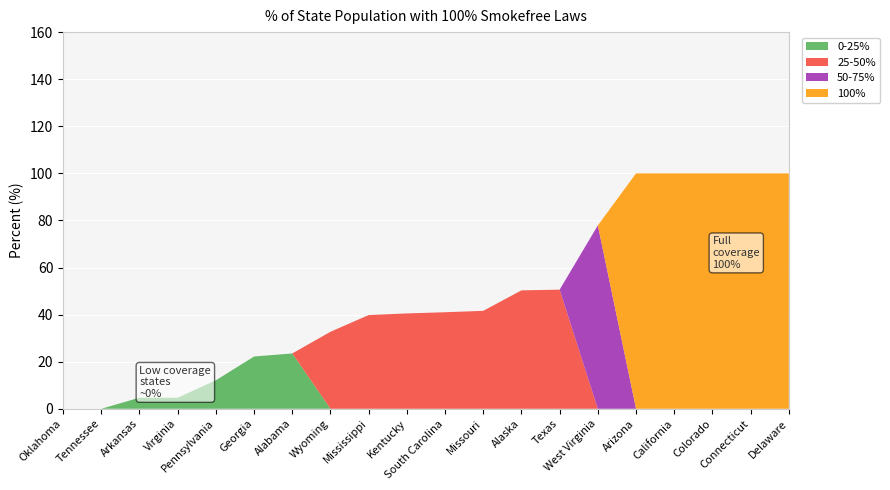

Reading left to right, extract all data points from this chart.

0-25%: 0.0	0.0	4.7	4.7	12.1	22.2	23.5	0.0	0.0	0.0	0.0	0.0	0.0	0.0	0.0	0.0	0.0	0.0	0.0	0.0
25-50%: 0.0	0.0	0.0	0.0	0.0	0.0	0.0	32.7	39.8	40.5	41.0	41.6	50.3	50.6	0.0	0.0	0.0	0.0	0.0	0.0
50-75%: 0.0	0.0	0.0	0.0	0.0	0.0	0.0	0.0	0.0	0.0	0.0	0.0	0.0	0.0	77.9	0.0	0.0	0.0	0.0	0.0
100%: 0.0	0.0	0.0	0.0	0.0	0.0	0.0	0.0	0.0	0.0	0.0	0.0	0.0	0.0	0.0	100.0	100.0	100.0	100.0	100.0